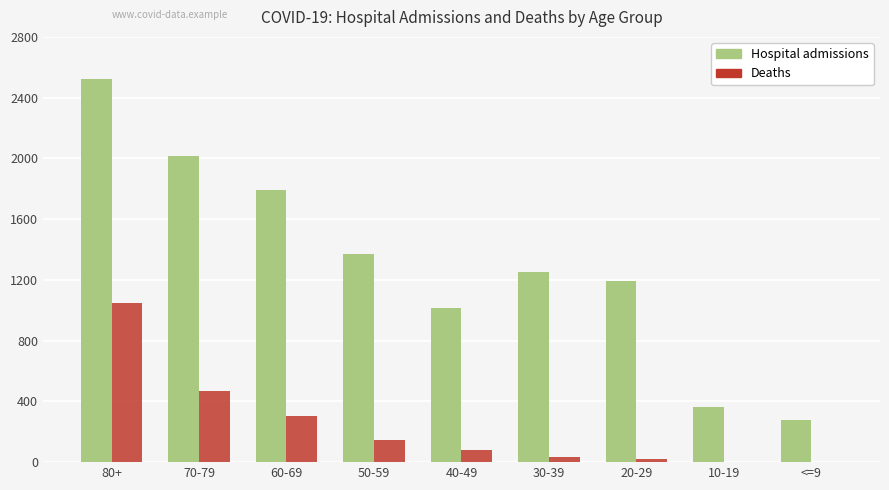

Between 80+ and 40-49, which series saw the biggest shift?

Hospital admissions